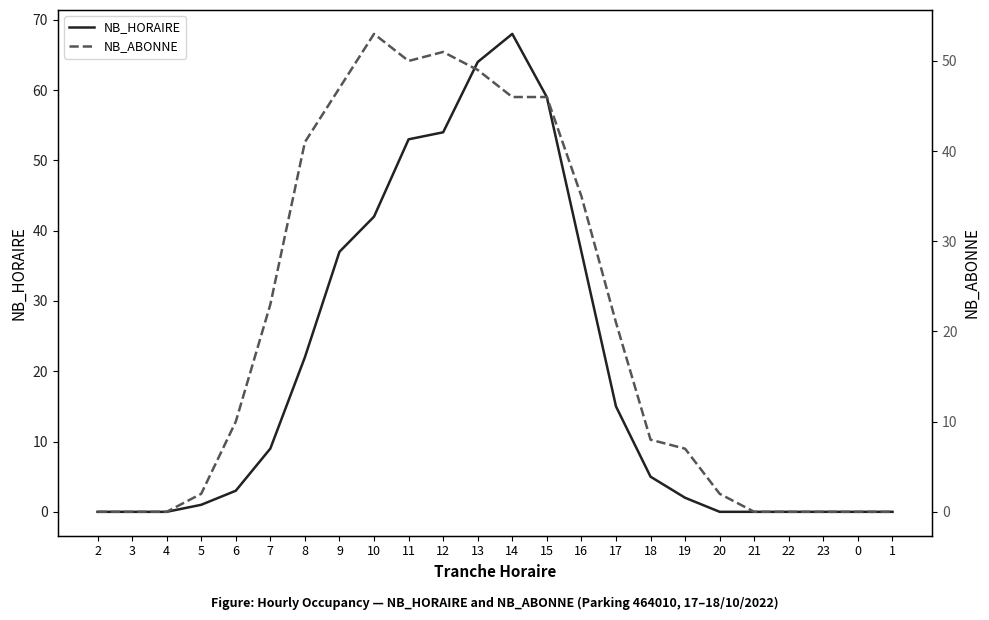

Reading left to right, what are all the values shown in this chart?

NB_HORAIRE: 0	0	0	1	3	9	22	37	42	53	54	64	68	59	37	15	5	2	0	0	0	0	0	0
NB_ABONNE: 0	0	0	2	10	23	41	47	53	50	51	49	46	46	35	21	8	7	2	0	0	0	0	0